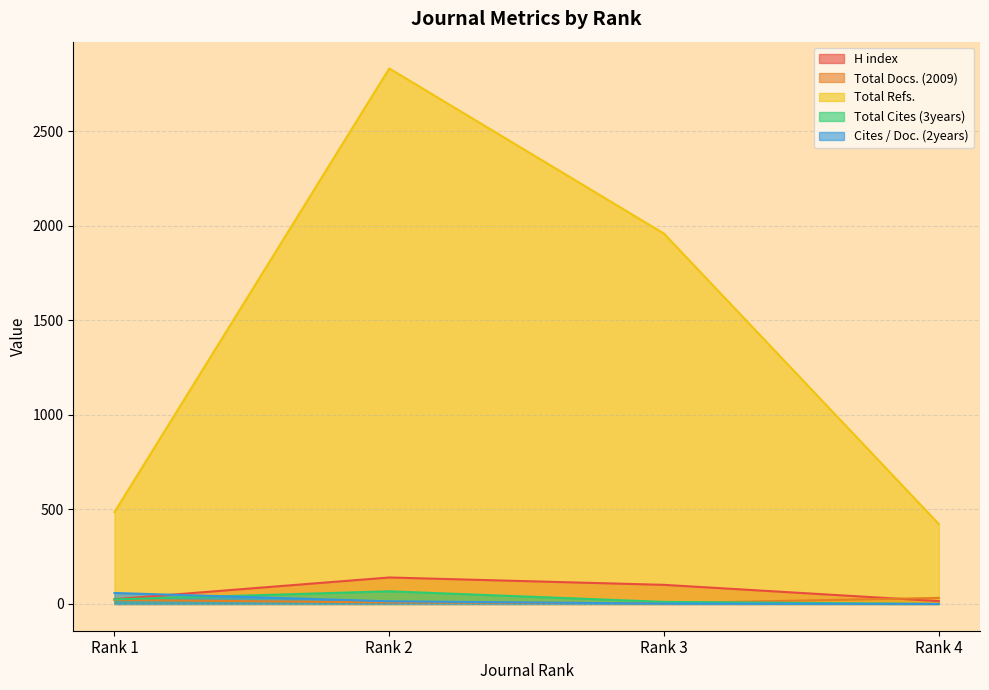

What is the approximate value of Total Docs. (2009) at Rank 4, to the nearest 10?

30